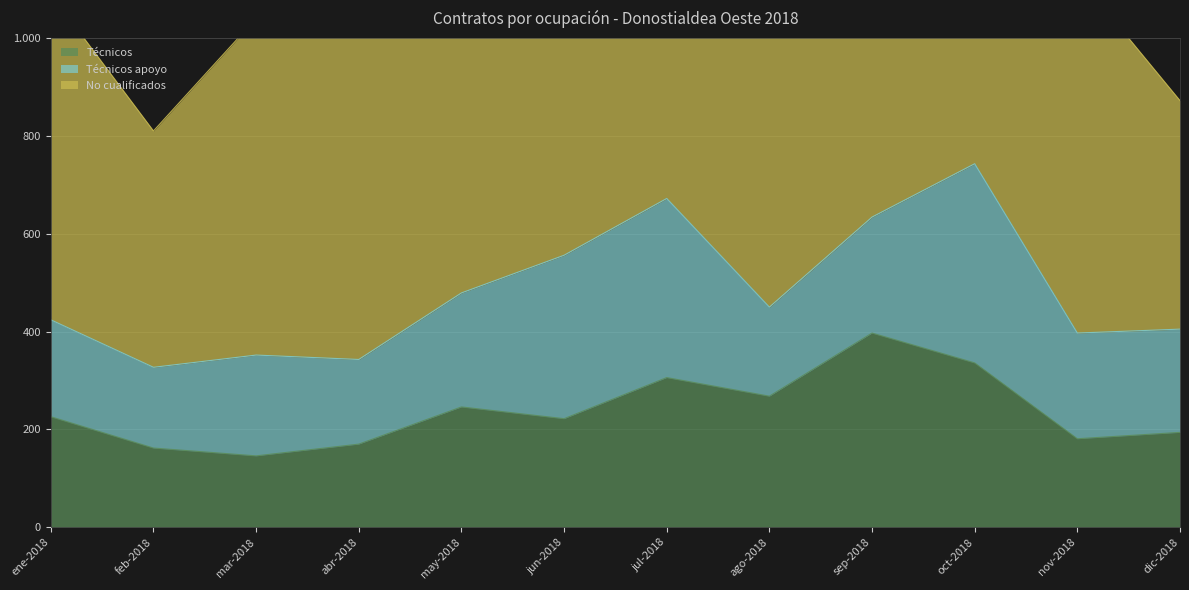

How many values in the Técnicos apoyo series are below 216?

6